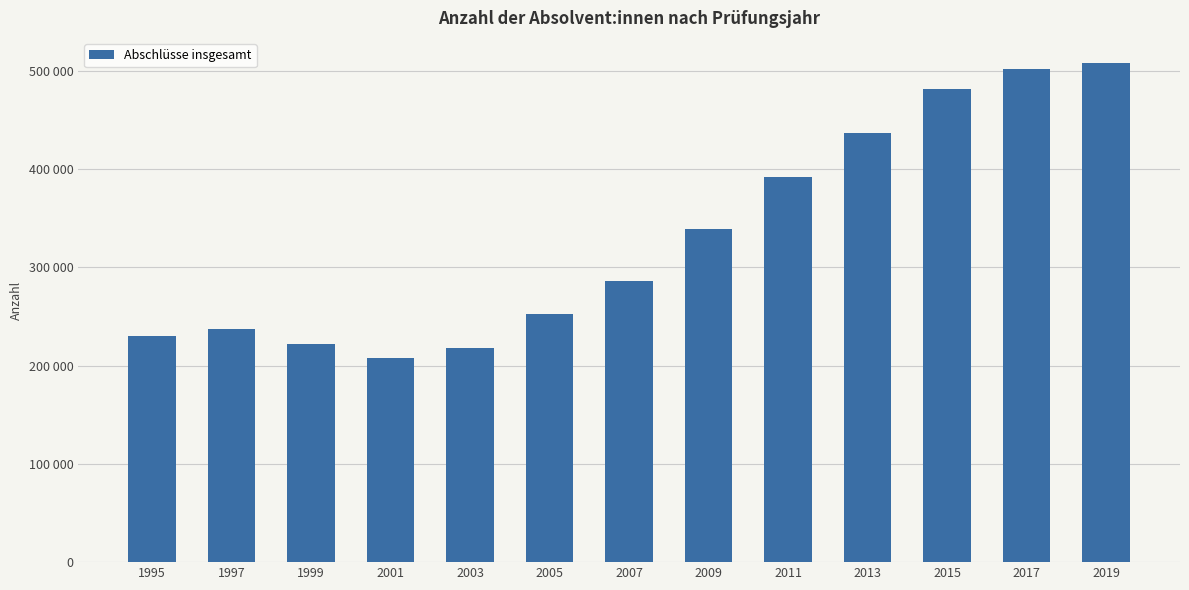

What value does the data have at 2005, to the nearest 10?

252480